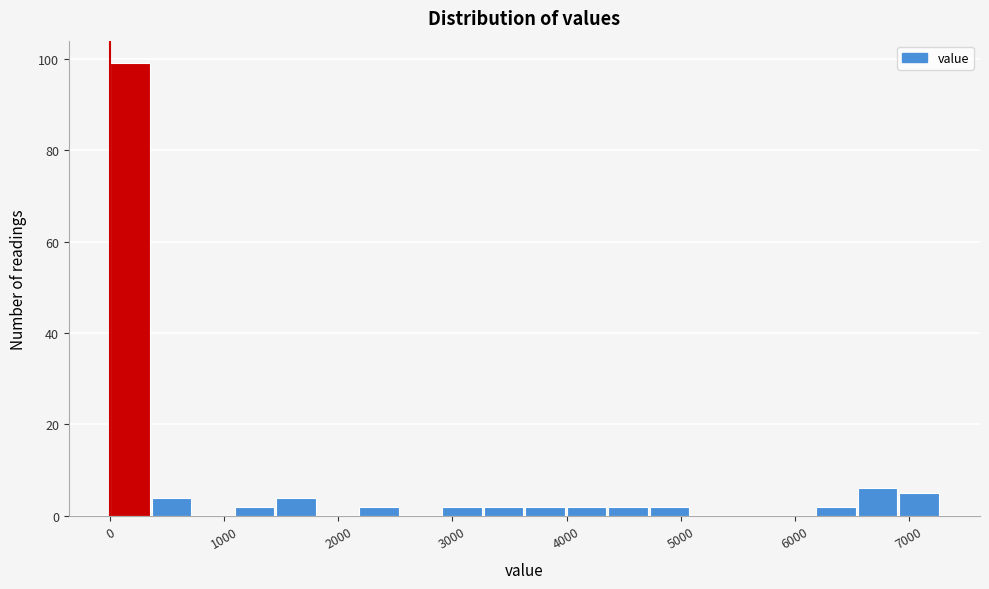

Read against the x-axis, roughly where is the centre of the tallest bar?

200